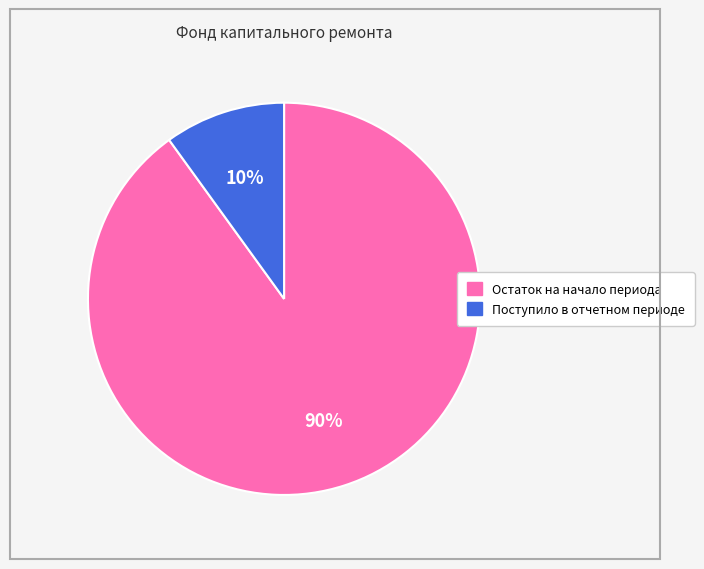

Is the sum of Остаток на начало периода and Поступило в отчетном периоде greater than half?

Yes